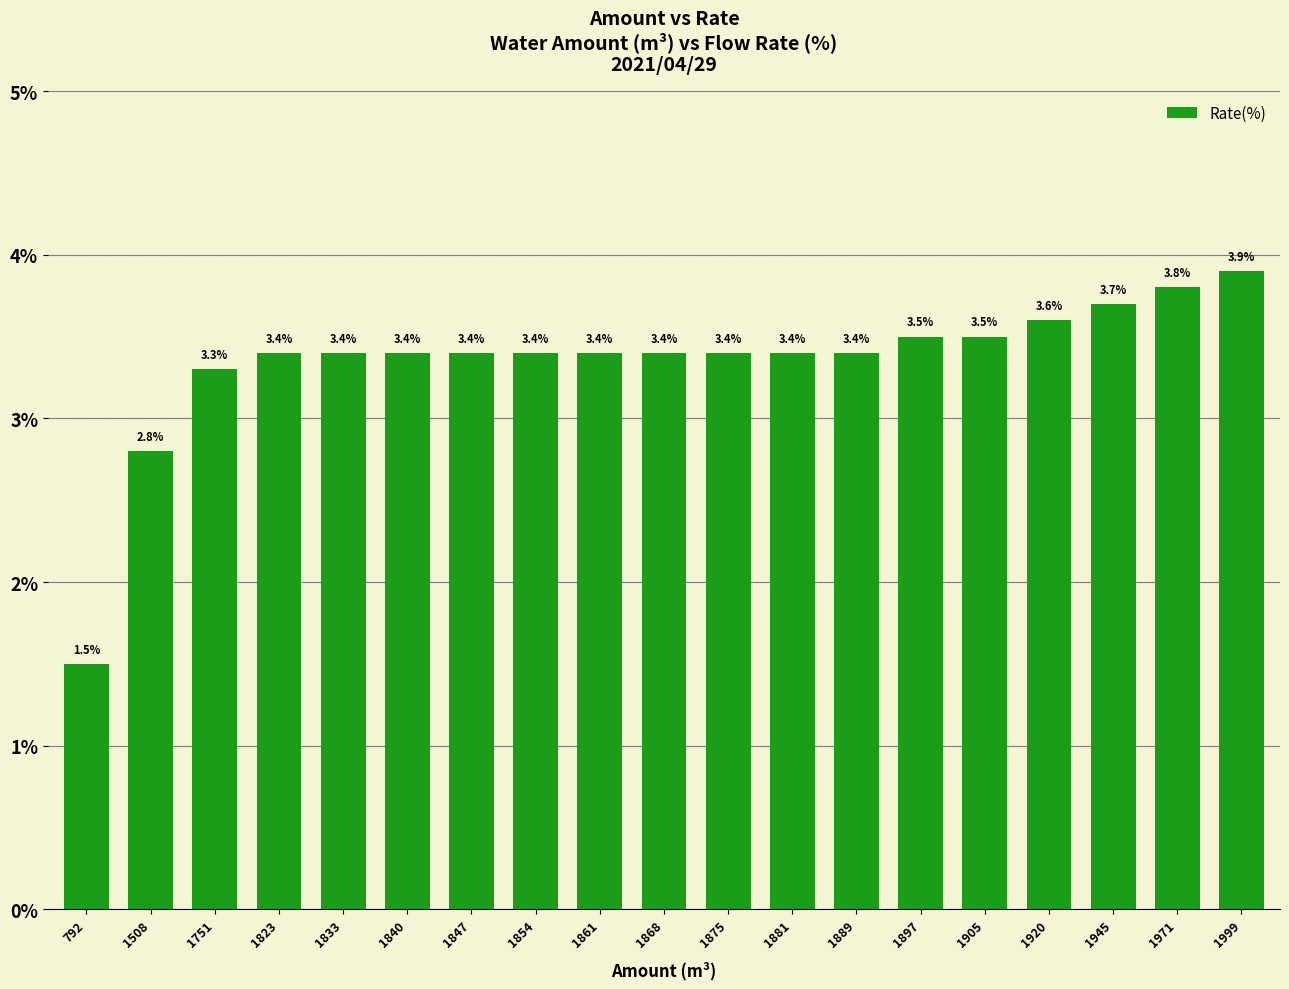

Which label corresponds to the largest value in the chart?

1999